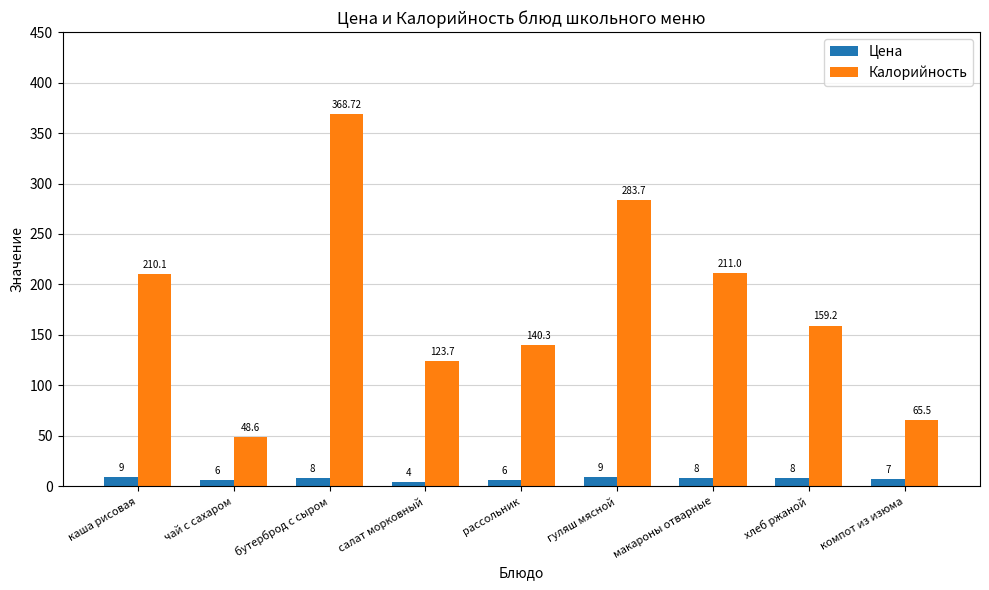

True or false: Калорийность has a value of 159.2 at хлеб ржаной.

True